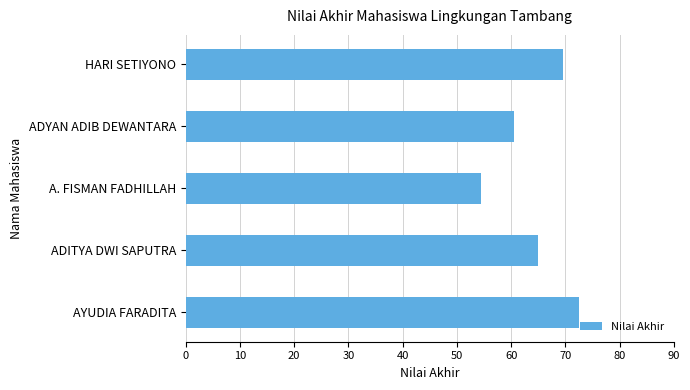

What is the minimum value shown in the chart?

54.5